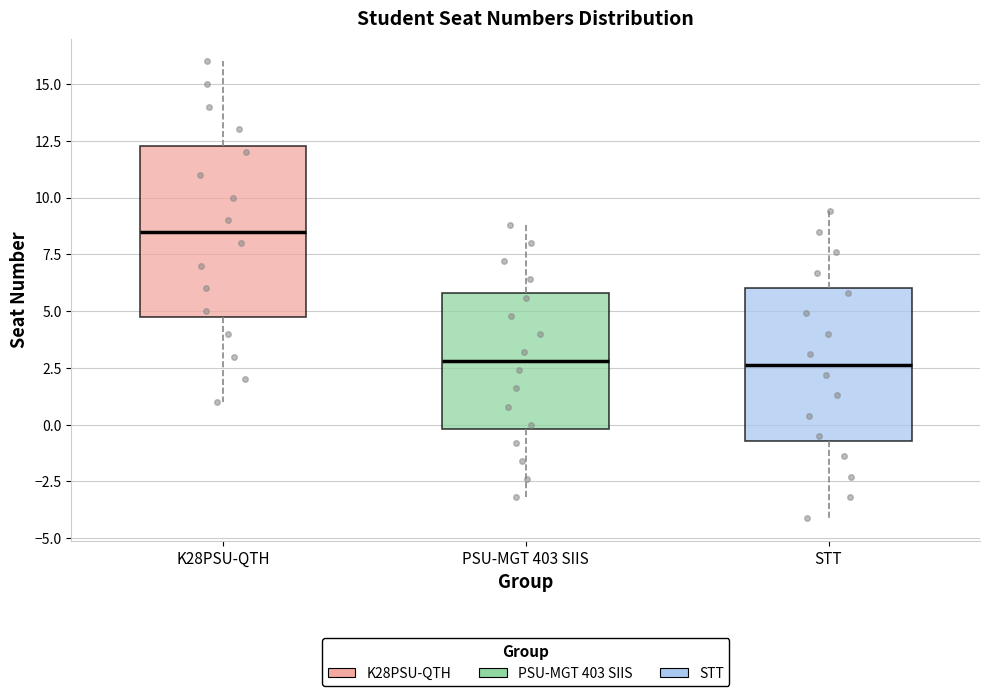

Where does the median line of the box for K28PSU-QTH sit on the y-axis? The values are not printed on the chart, so give them approximately, as read against the axis.

8.5